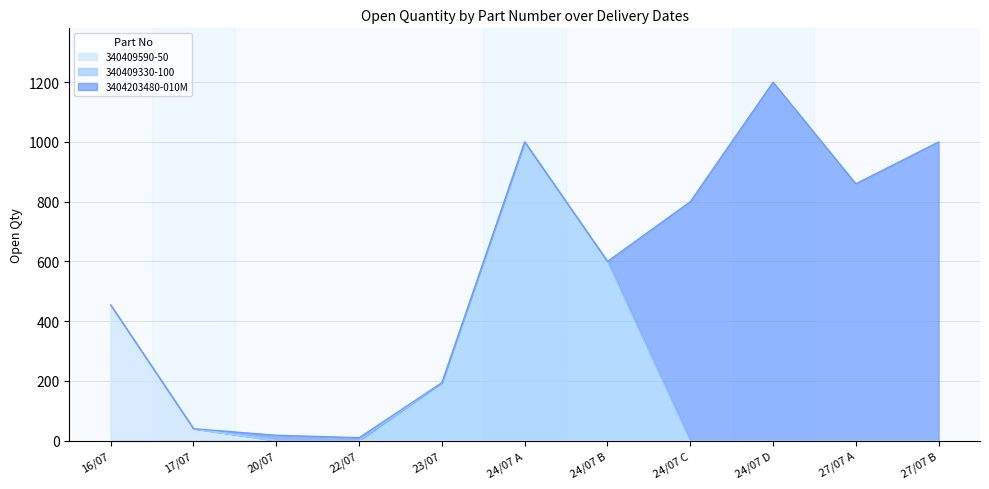

Which category has the highest value in the 340409590-50 series?

16/07